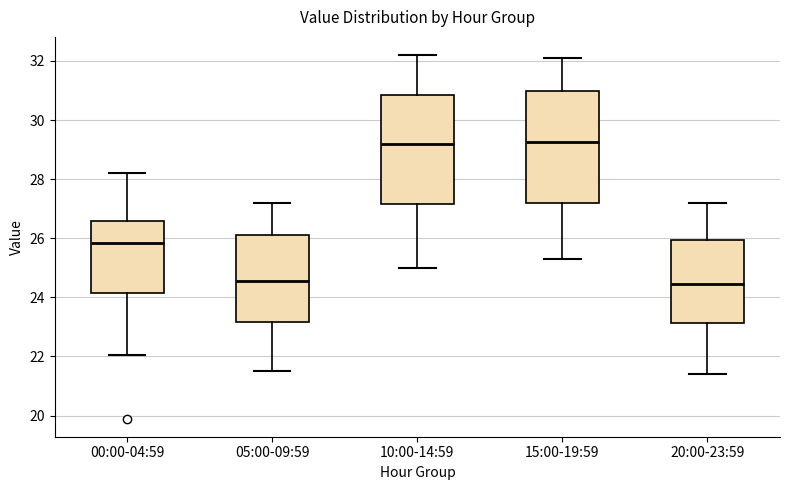

Reading left to right, read every box against the y-axis: the position of its median line, the range the box covers, and the ends of its whiskers. The values are not printed on the chart, so give them approximately, as read against the axis.

00:00-04:59: median 25.8, box 24.2 to 26.6, whiskers 22.0 to 28.2
05:00-09:59: median 24.6, box 23.2 to 26.2, whiskers 21.6 to 27.2
10:00-14:59: median 29.2, box 27.2 to 30.8, whiskers 25.0 to 32.2
15:00-19:59: median 29.2, box 27.2 to 31.0, whiskers 25.4 to 32.2
20:00-23:59: median 24.4, box 23.2 to 26.0, whiskers 21.4 to 27.2